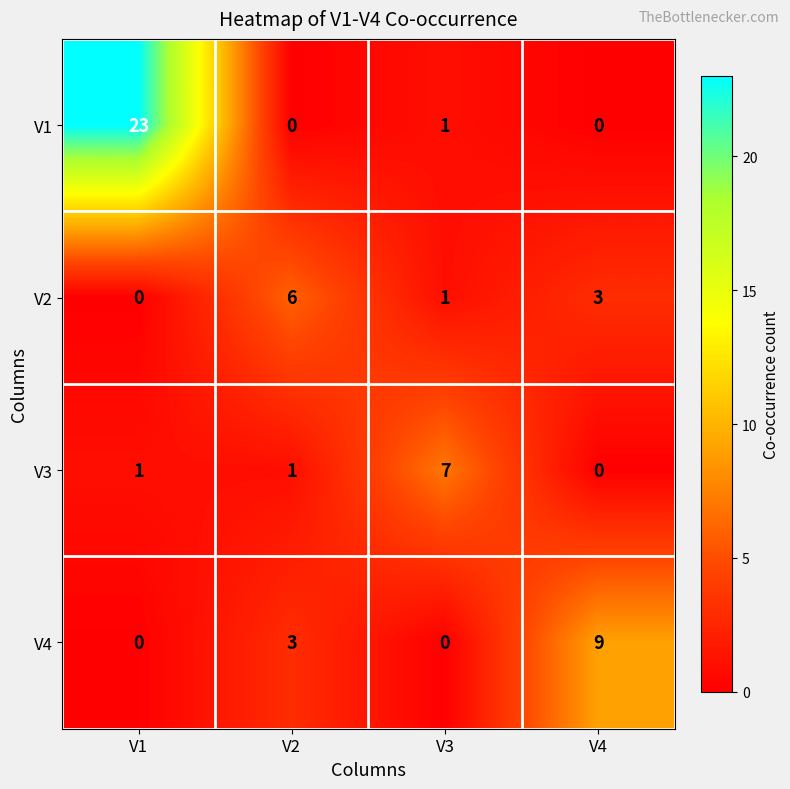

Reading right to left, extract all data points from this chart.

V1: V4=0	V3=1	V2=0	V1=23
V2: V4=3	V3=1	V2=6	V1=0
V3: V4=0	V3=7	V2=1	V1=1
V4: V4=9	V3=0	V2=3	V1=0